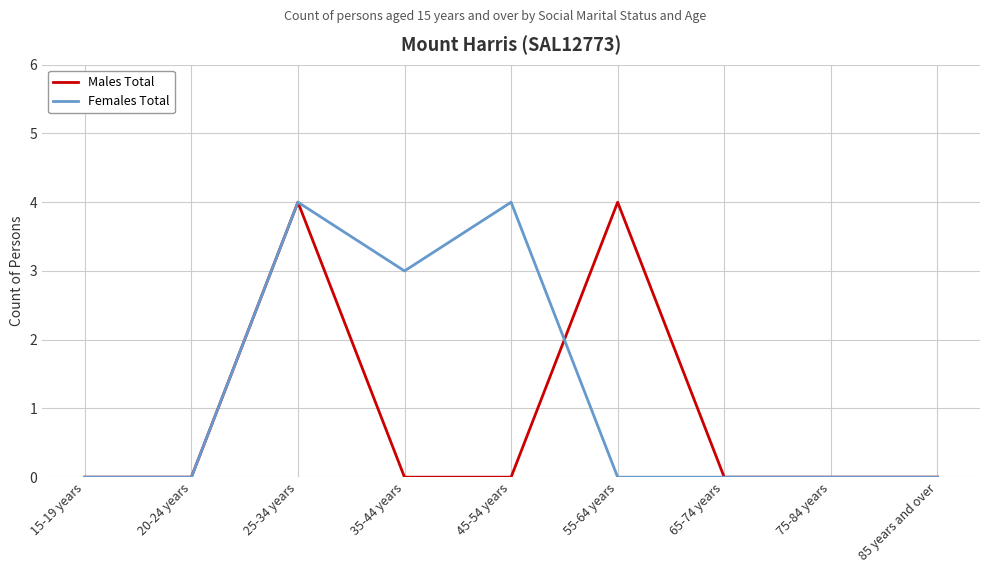

How many series are shown in this chart?

2